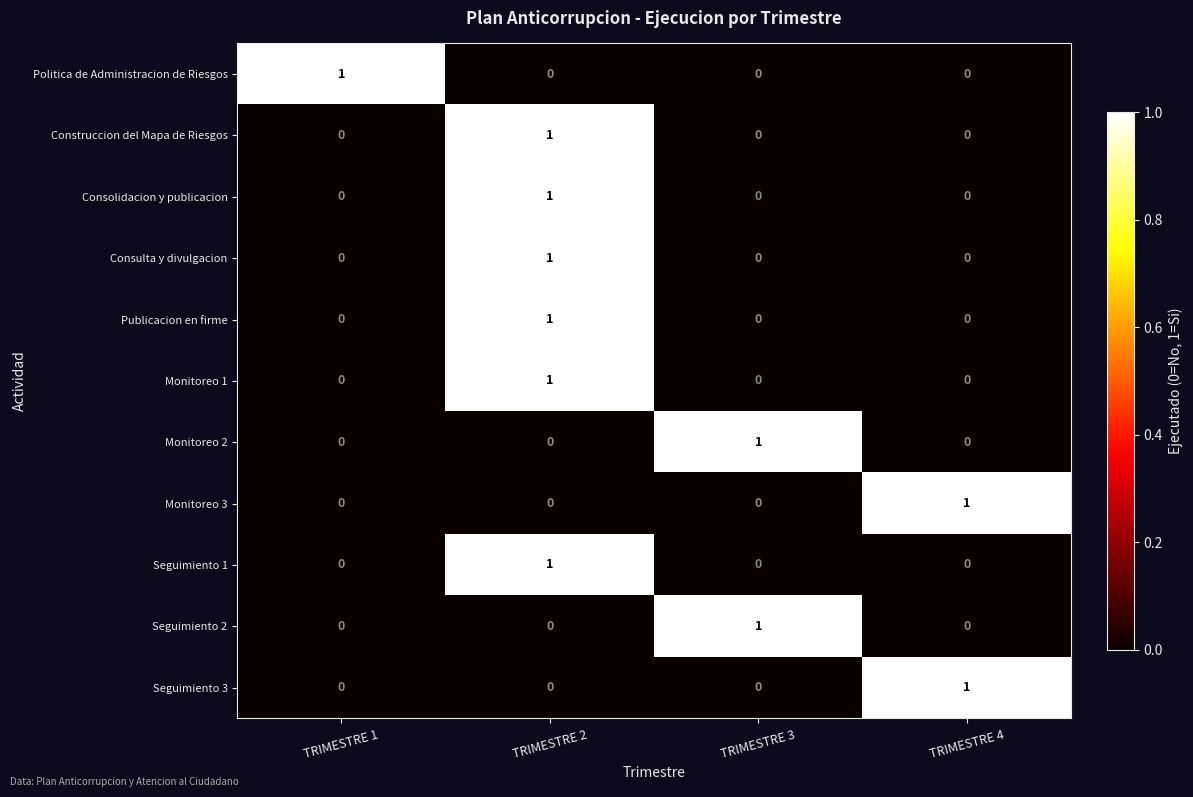

At how many categories does at least one series exceed 0?

4